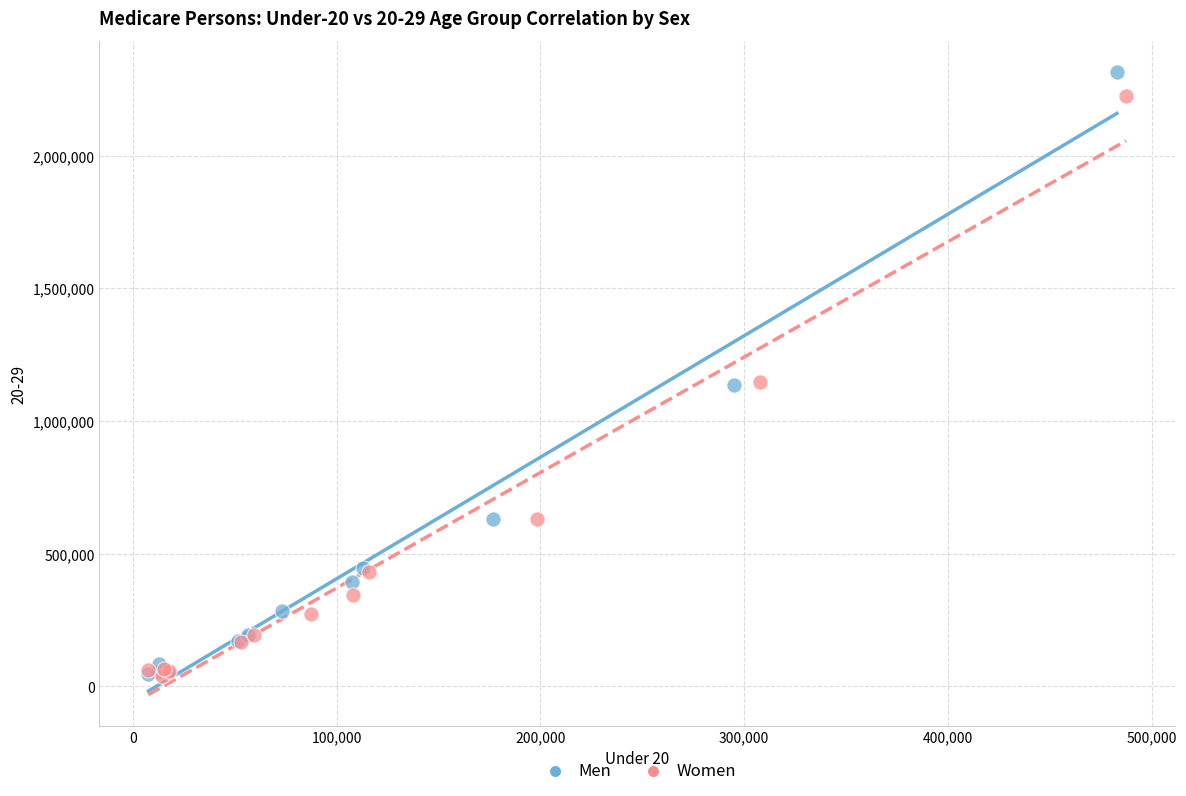

Which series has the widest spread of Y values?

Men